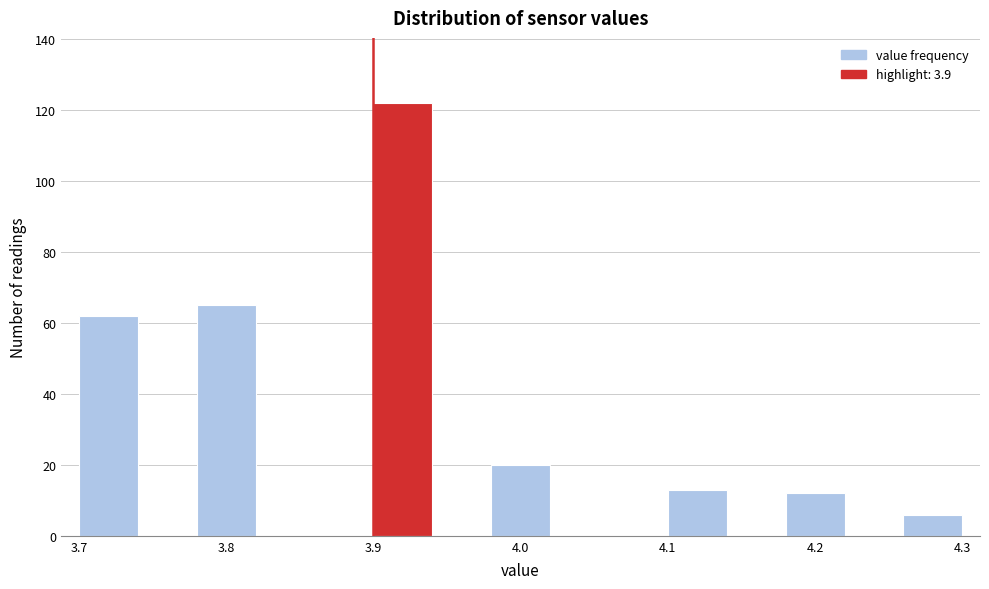

What is the height of the bar covering 3.98 to 4.02 on the x-axis? The values are not printed on the chart, so give them approximately, as read against the axis.

20